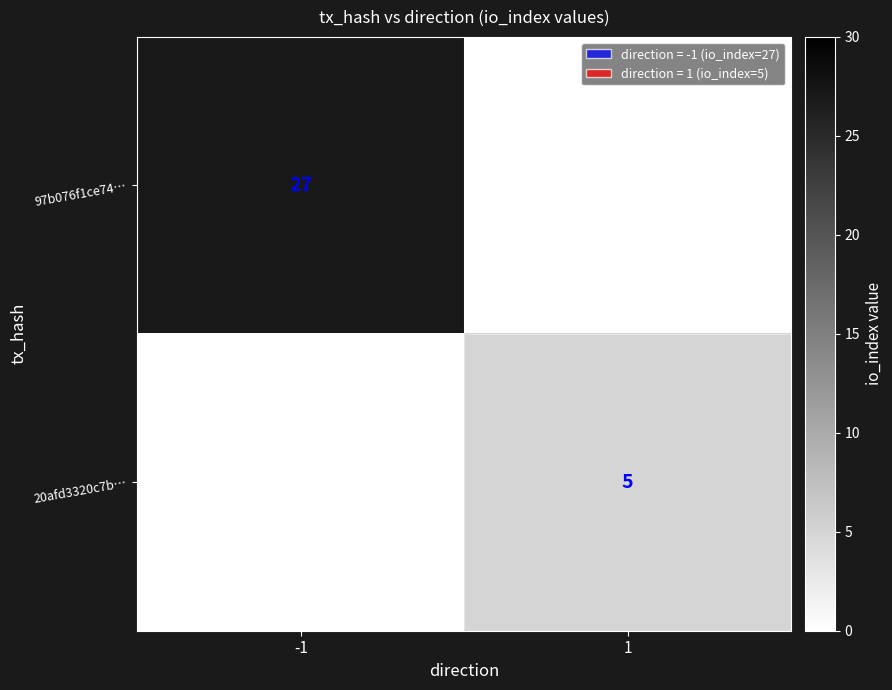

The value of 97b076f1ce74… at -1 is 27. True or false?

True